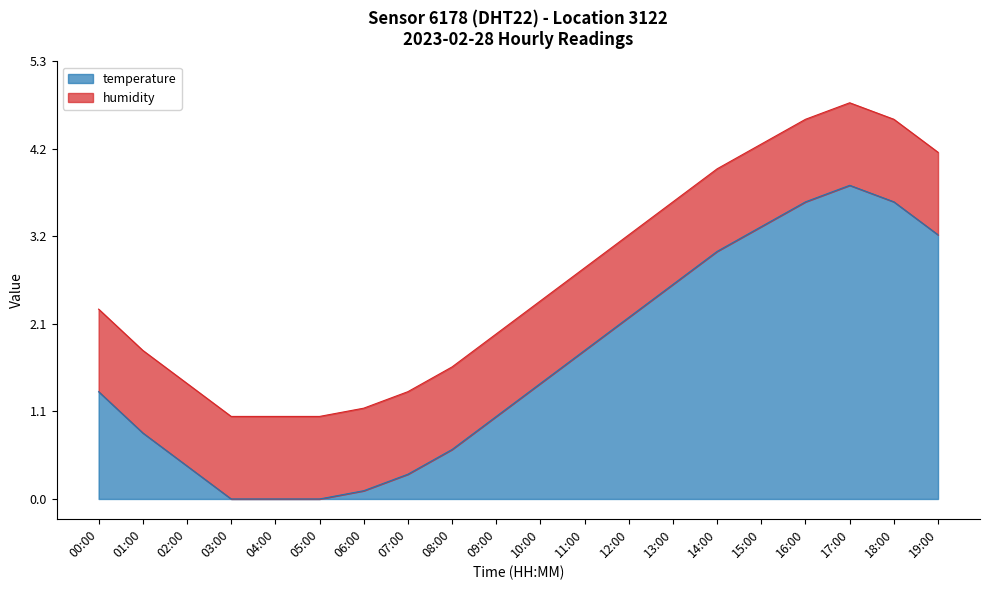

What is the difference between the maximum and second lowest values?

3.8